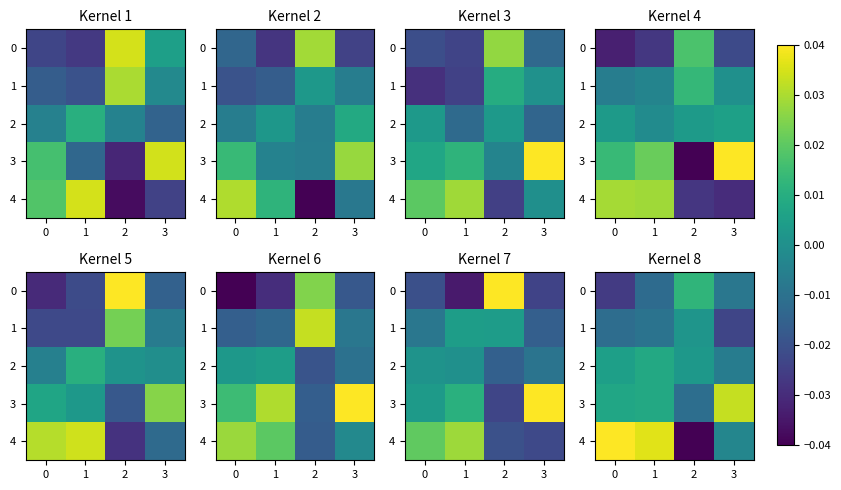

What is the spread (max minus min) of values at 2?

0.1